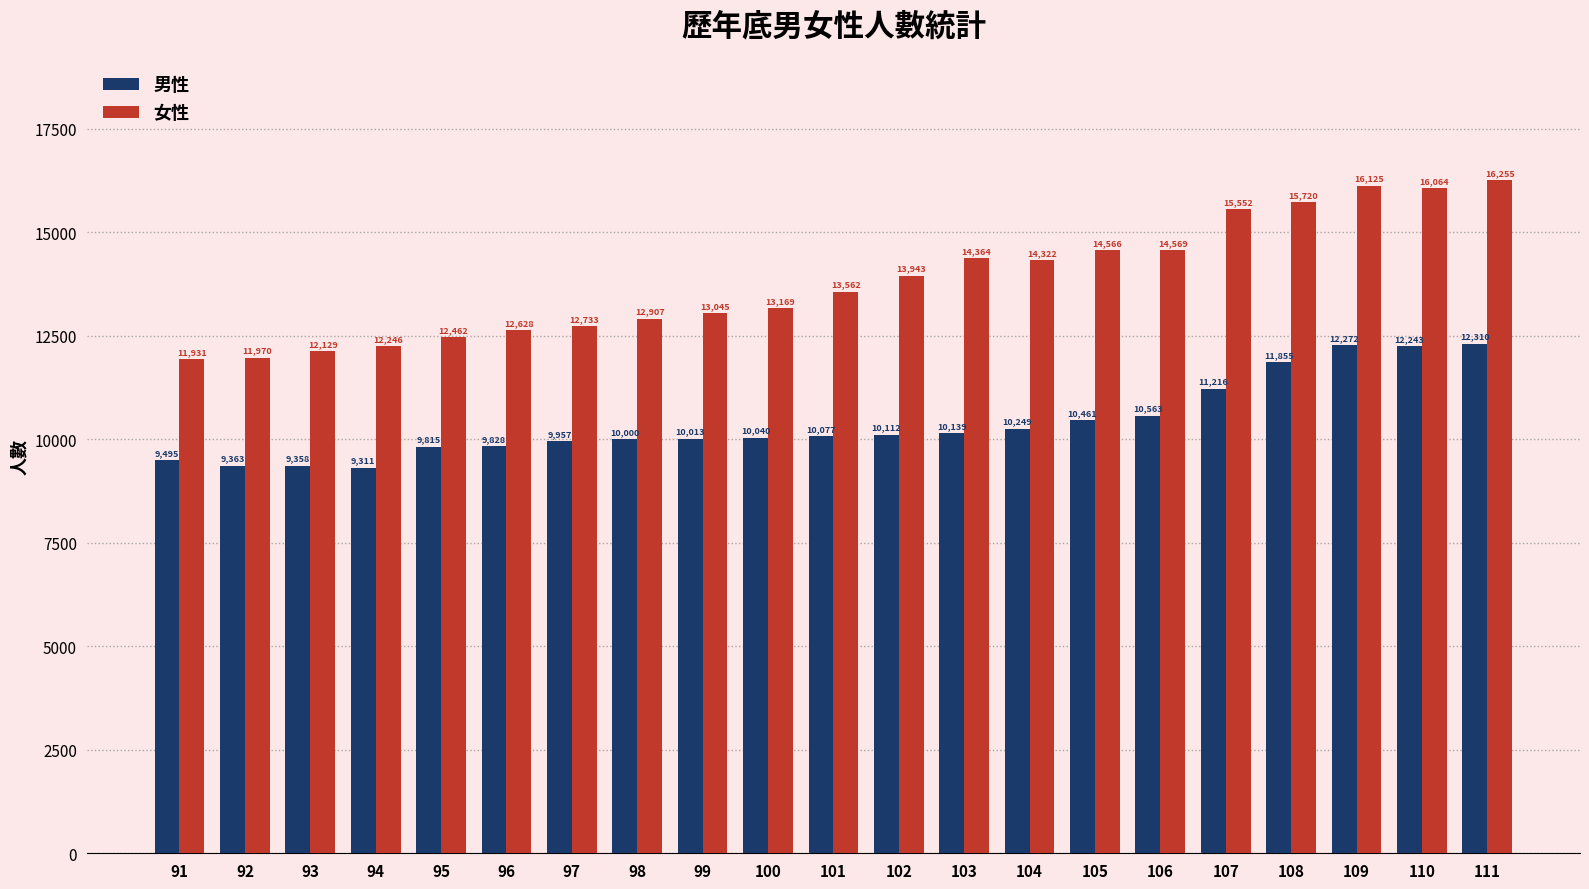

What is the value of the 女性 bar at the 9th from the left?

13045